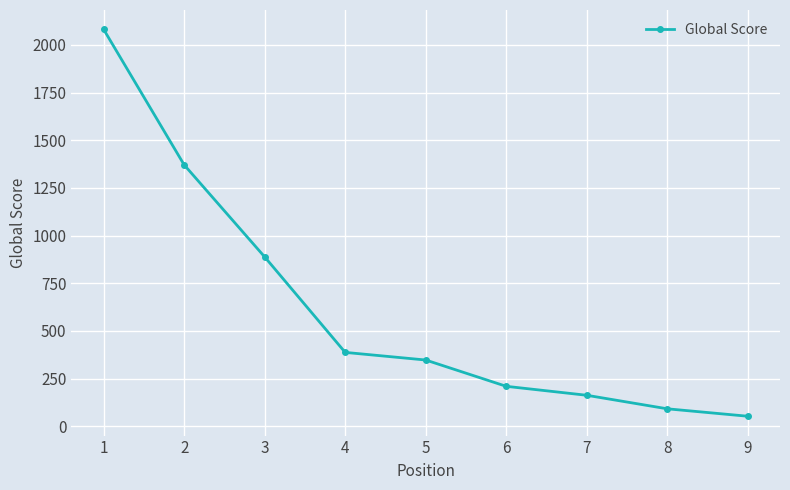

True or false: there are more than 0 points higher than both neighbors.

False